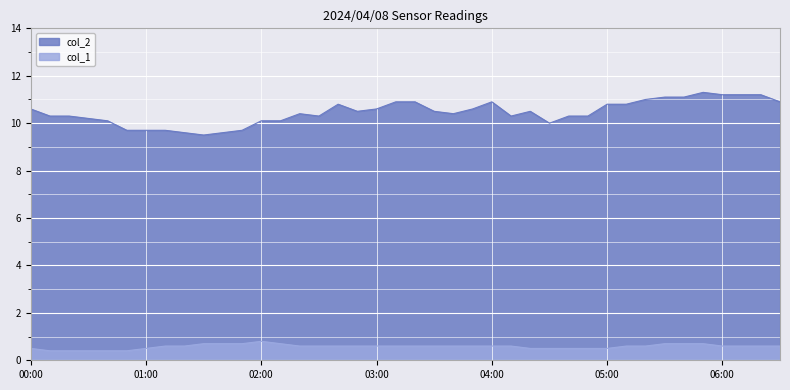

At which category is the sum across all series the highest?

05:50